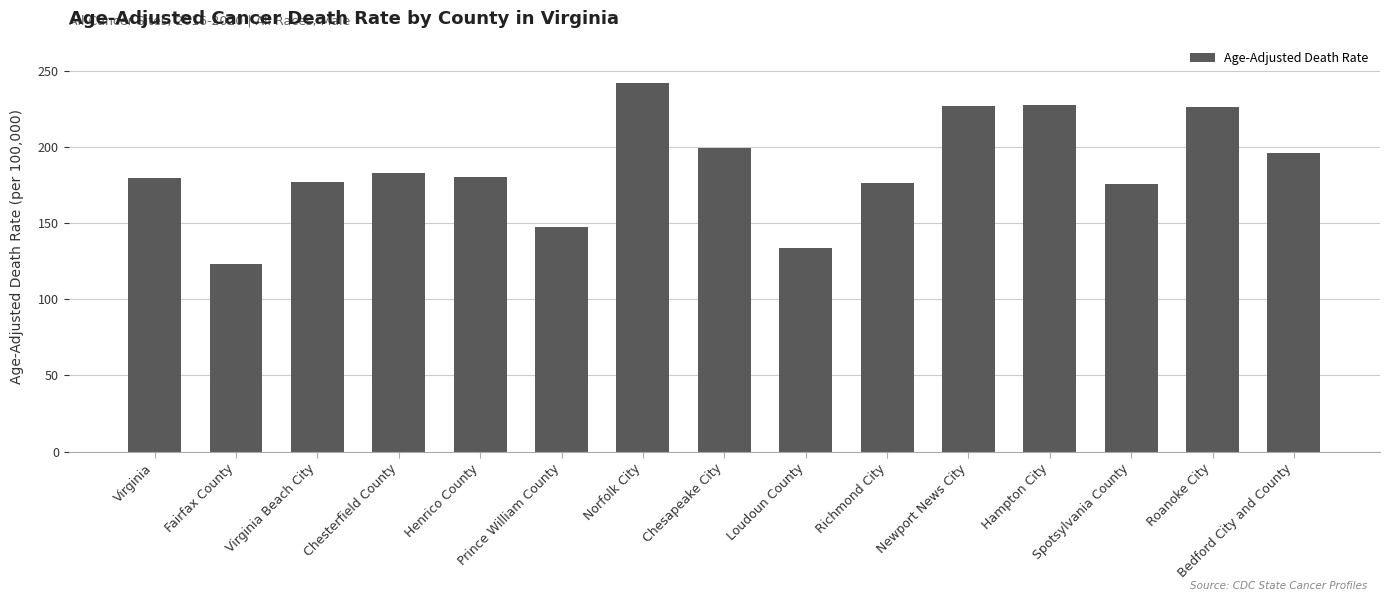

What is the maximum value shown in the chart?

242.1